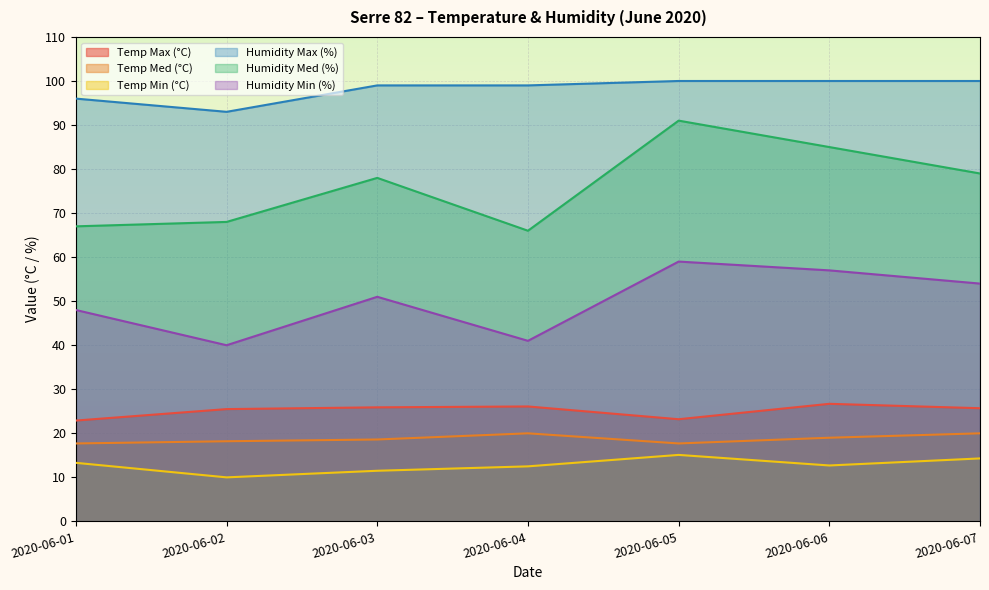

In Humidity Min (%), how many points are higher than both neighbors (excluding endpoints)?

2